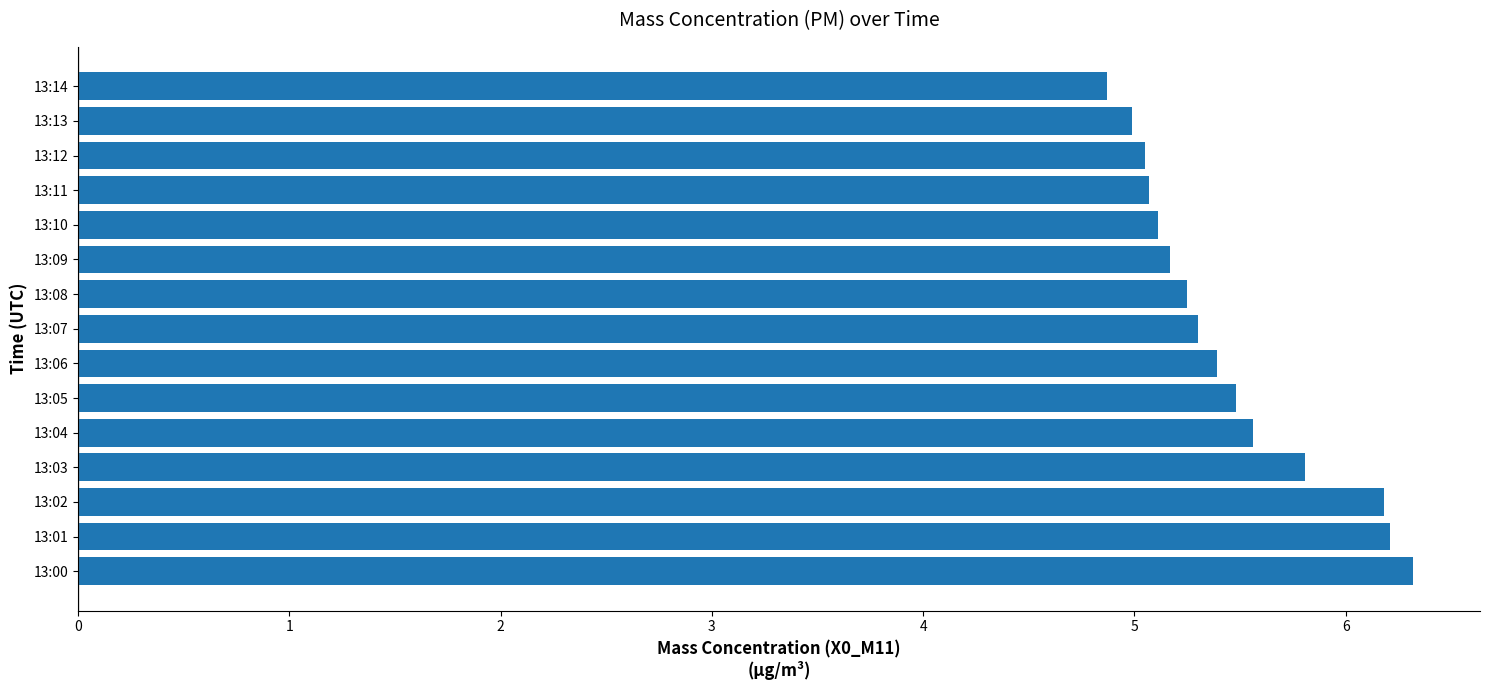

What is the change in value from 13:07 to 13:13?

-0.3